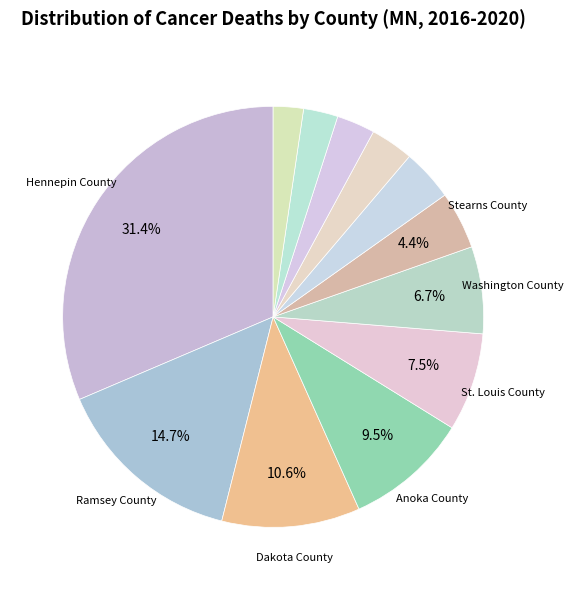

Rank the categories by value from highest to lowest.

Hennepin County, Ramsey County, Dakota County, Anoka County, St. Louis County, Washington County, Stearns County, Olmsted County, Wright County, Scott County, Crow Wing County, Otter Tail County